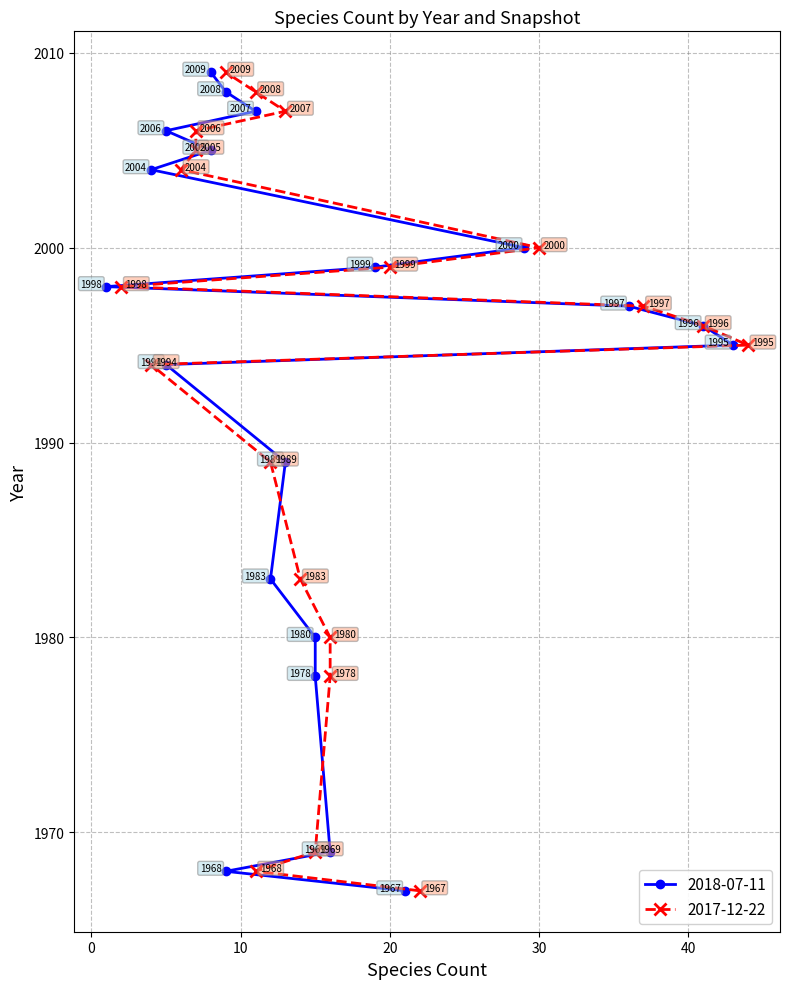

What is the value of the 2018-07-11 point at the 3rd from the left?

16